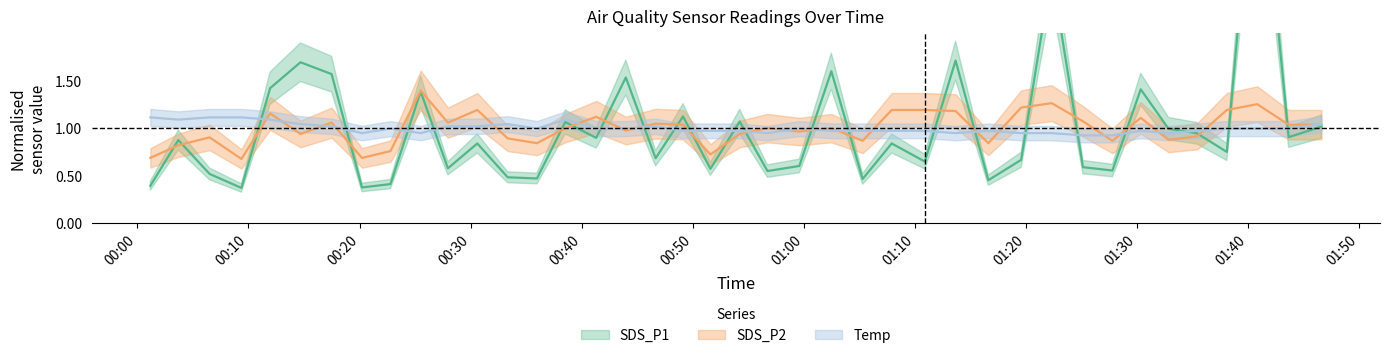

What are all the series names shown in the legend?

SDS_P1, SDS_P2, Temp